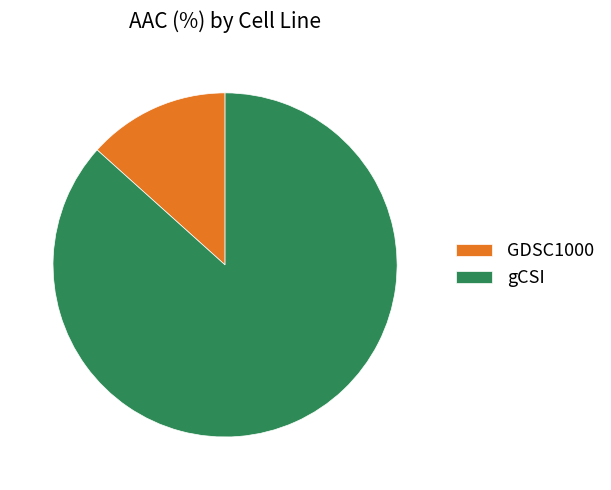

The gCSI slice represents 93% of the pie. True or false?

False